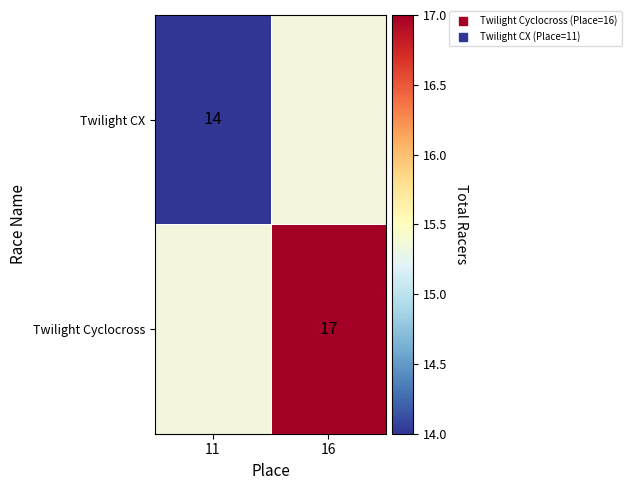

Which label corresponds to the smallest value in the chart?

11